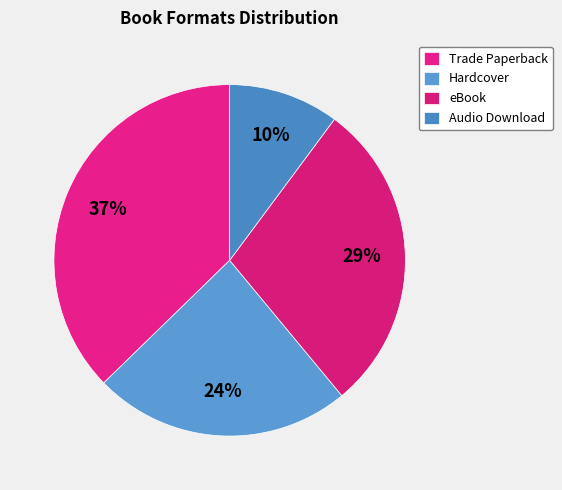

Combined, what portion of the pie is eBook and Hardcover?

52.5%